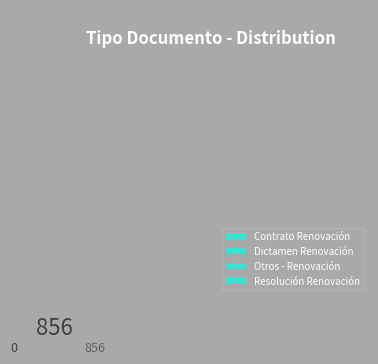

Does Contrato Renovación represent more than half of the total?

No